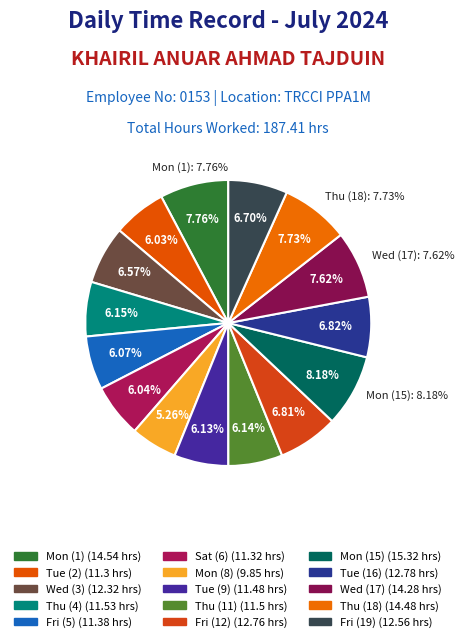

Rank the categories by value from highest to lowest.

Mon (15), Mon (1), Thu (18), Wed (17), Tue (16), Fri (12), Fri (19), Wed (3), Thu (4), Thu (11), Tue (9), Fri (5), Sat (6), Tue (2), Mon (8)